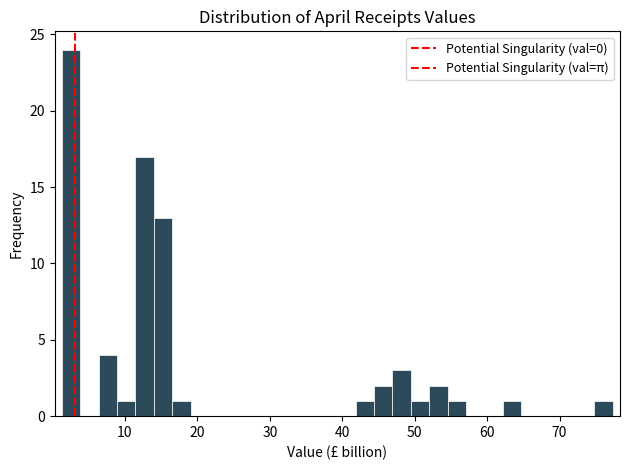

Read against the x-axis, roughly where is the centre of the tallest bar?

3